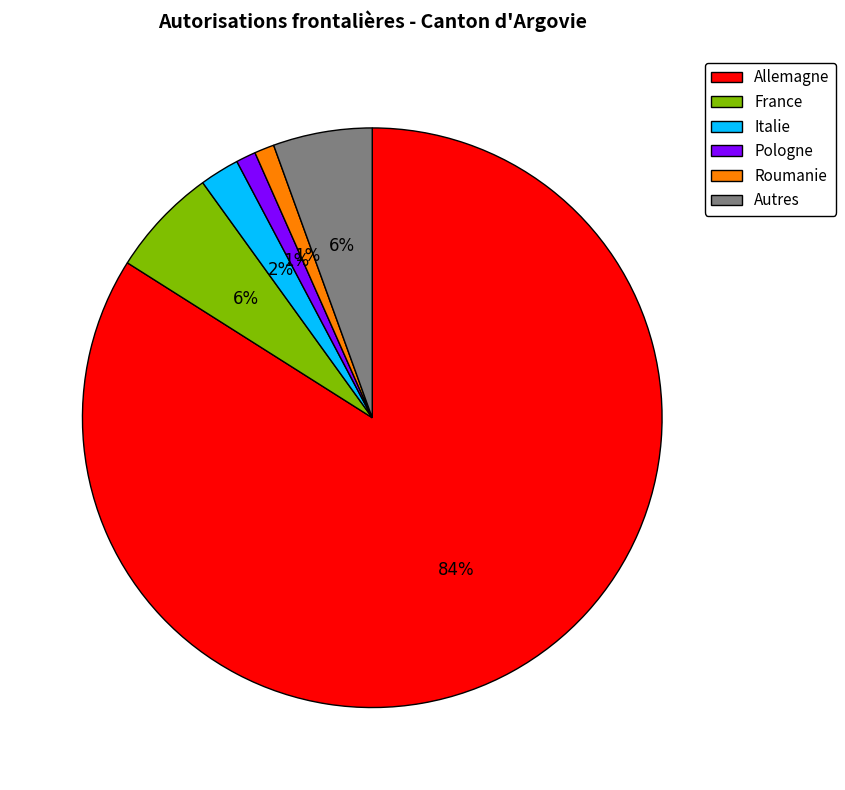

Do Roumanie and France together represent more than half of the pie?

No